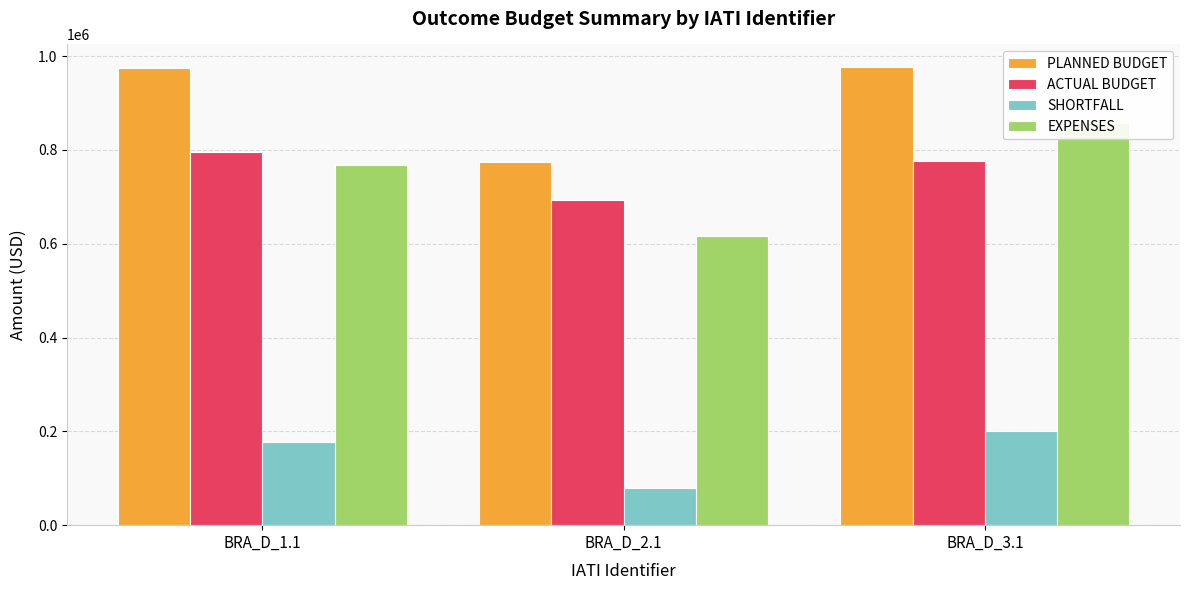

What is the difference between the maximum and second lowest values in the PLANNED BUDGET series?

1920.0